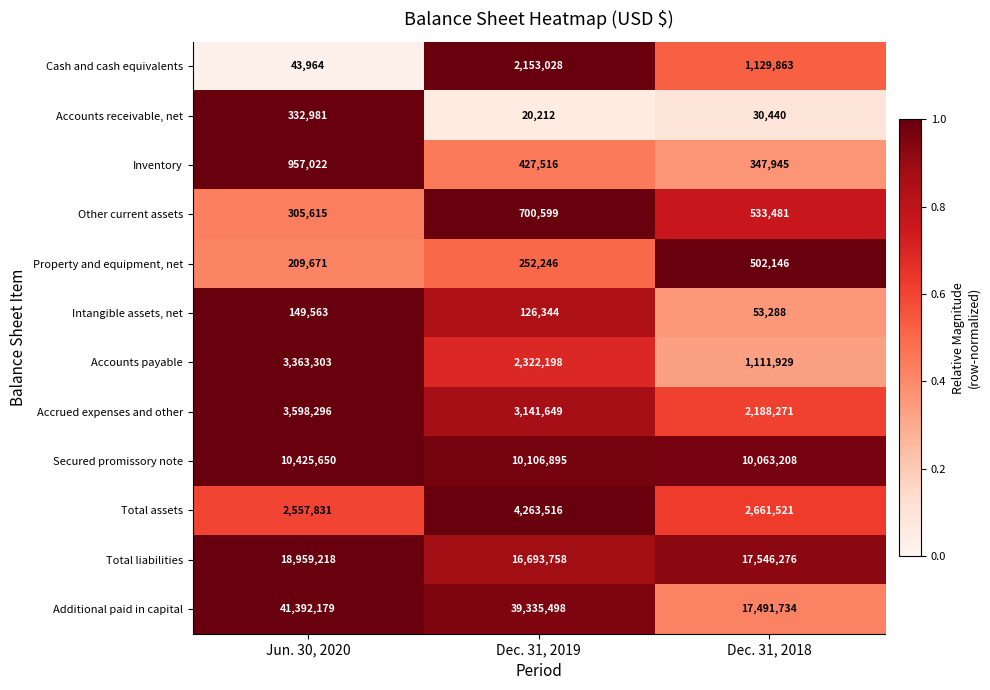

At which label is Other current assets closest to 503107?

Dec. 31, 2018